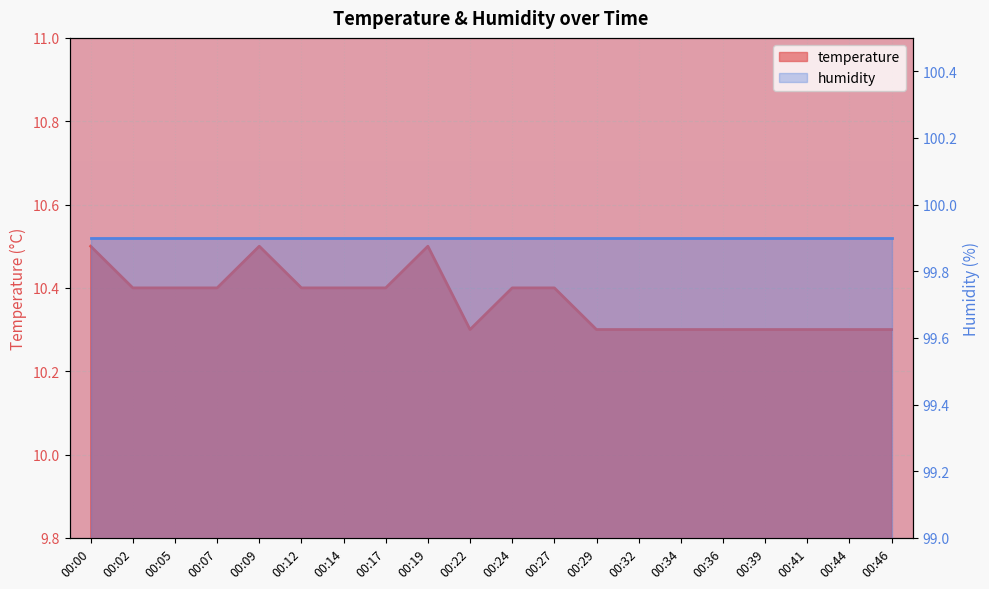

Where is the first local minimum?

00:22